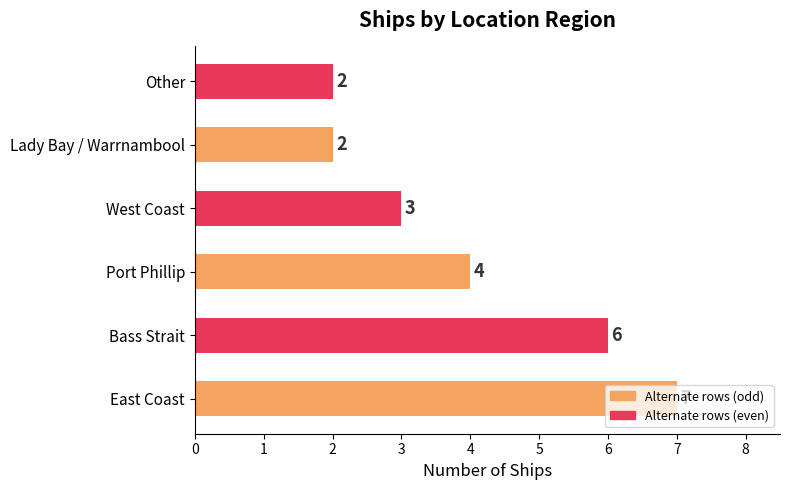

What is the sum of the values at Other and Lady Bay / Warrnambool?

4